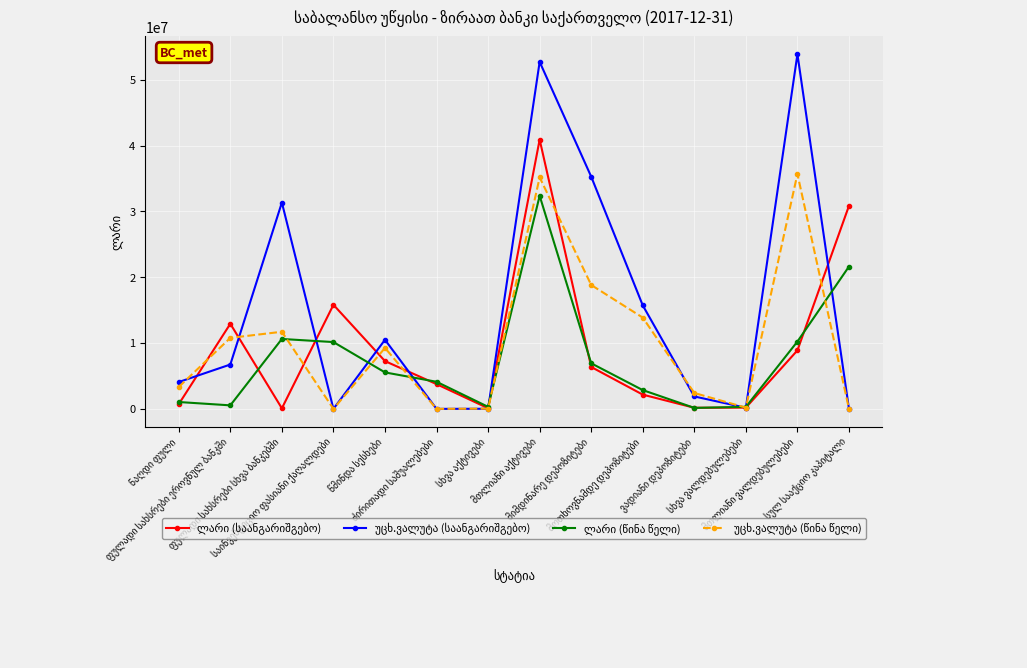

What is the greatest value displayed?

53889617